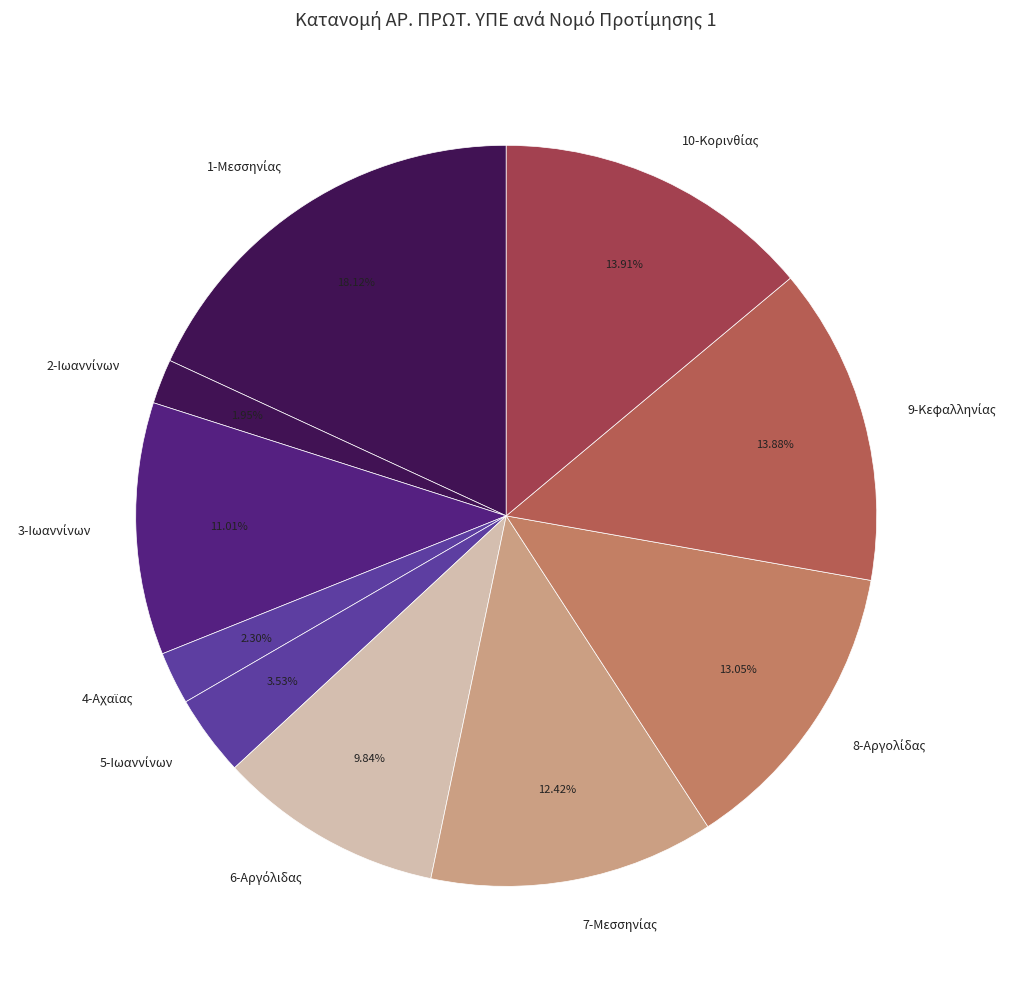

Is there a majority slice in this chart?

No